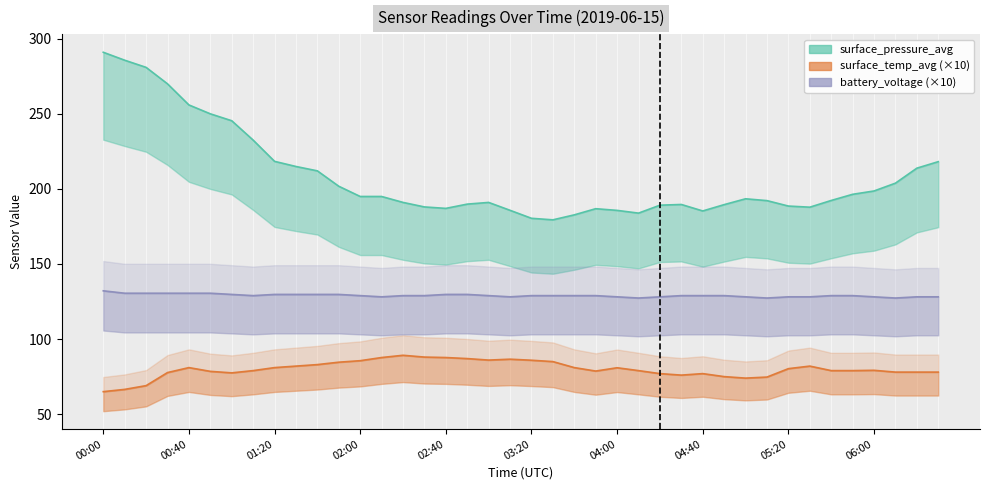

True or false: surface_pressure_avg and surface_temp_avg intersect in this chart.

False